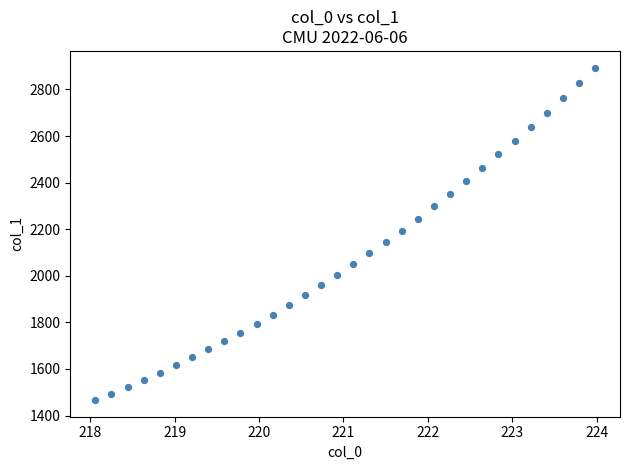

What is the range of X values (max minus min)?

5.9